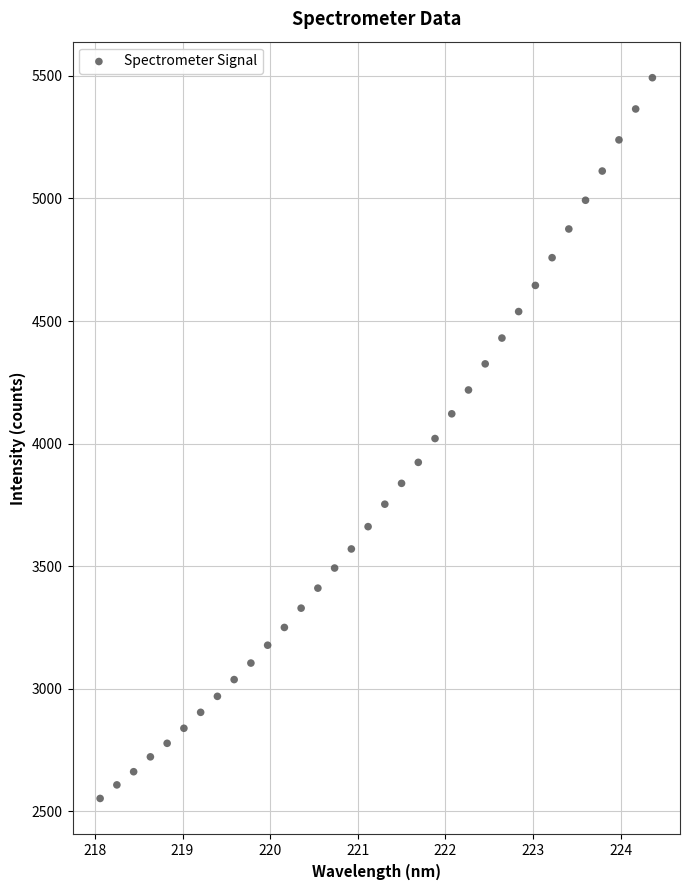

What is the range of X values (max minus min)?

6.3